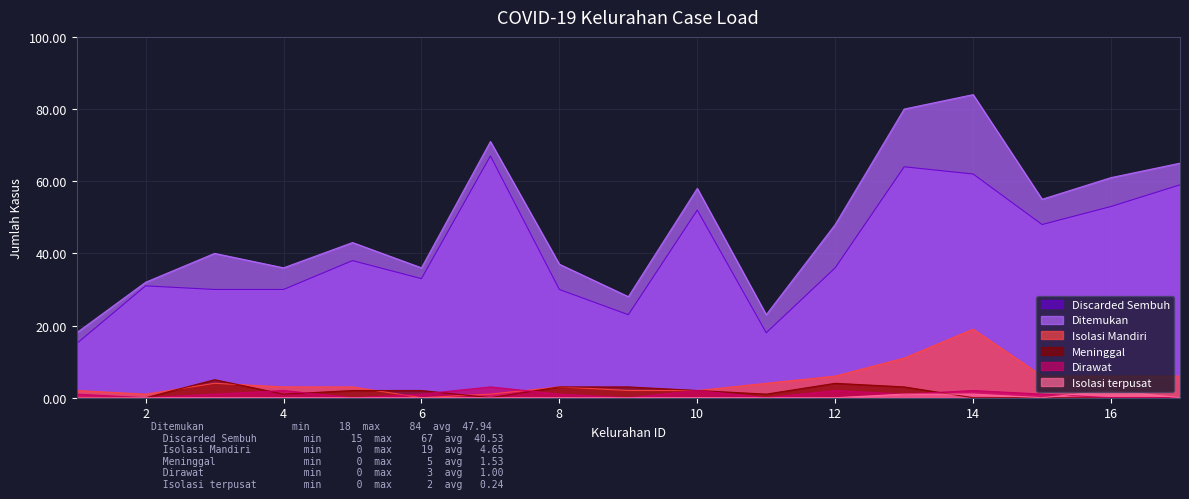

Where do Meninggal and Isolasi terpusat first cross each other?

13 and 14